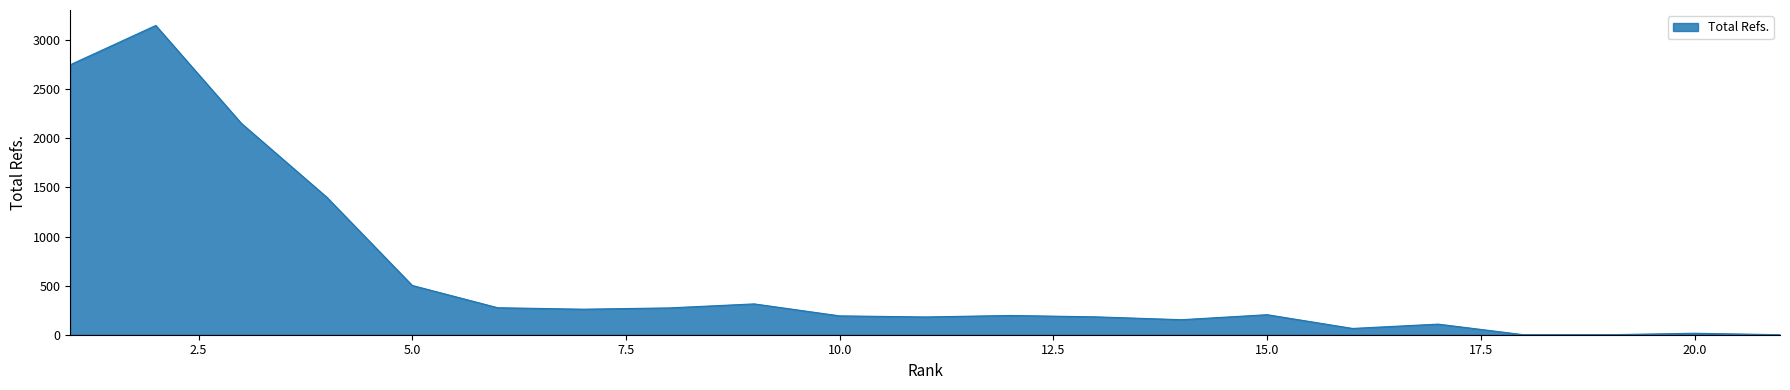

What is the maximum value shown in the chart?

3150